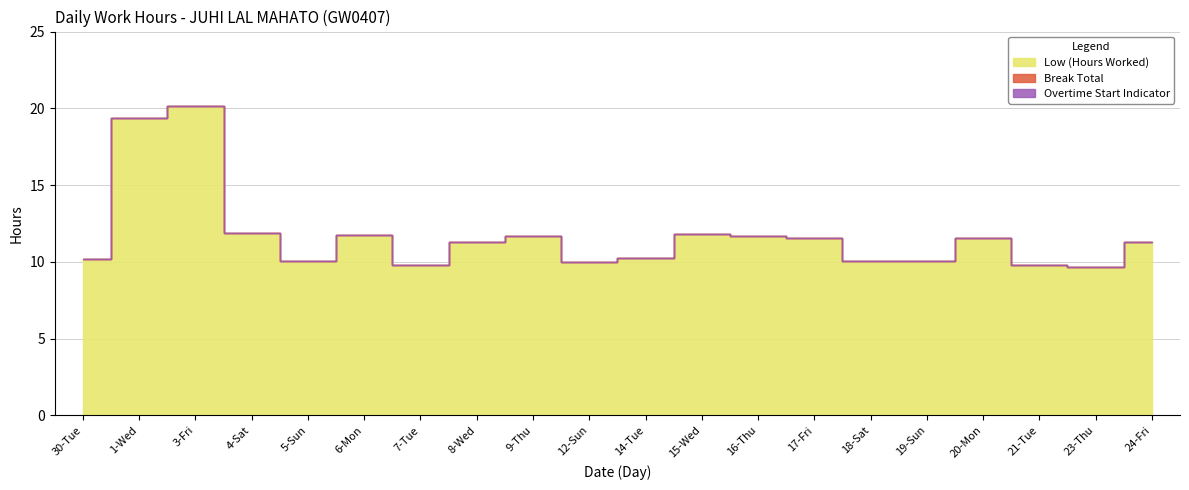

Reading left to right, what are all the values shown in this chart?

Low (Hours Worked): 10.2	19.3	20.1	11.8	10.1	11.8	9.8	11.3	11.7	10.0	10.2	11.8	11.7	11.5	10.0	10.0	11.5	9.8	9.6	11.3
Break Total: 0.0	0.0	0.0	0.0	0.0	0.0	0.0	0.0	0.0	0.0	0.0	0.0	0.0	0.0	0.0	0.0	0.0	0.0	0.0	0.0
Overtime Start Indicator: 0.0	0.0	0.0	0.0	0.0	0.0	0.0	0.0	0.0	0.0	0.0	0.0	0.0	0.0	0.0	0.0	0.0	0.0	0.0	0.0